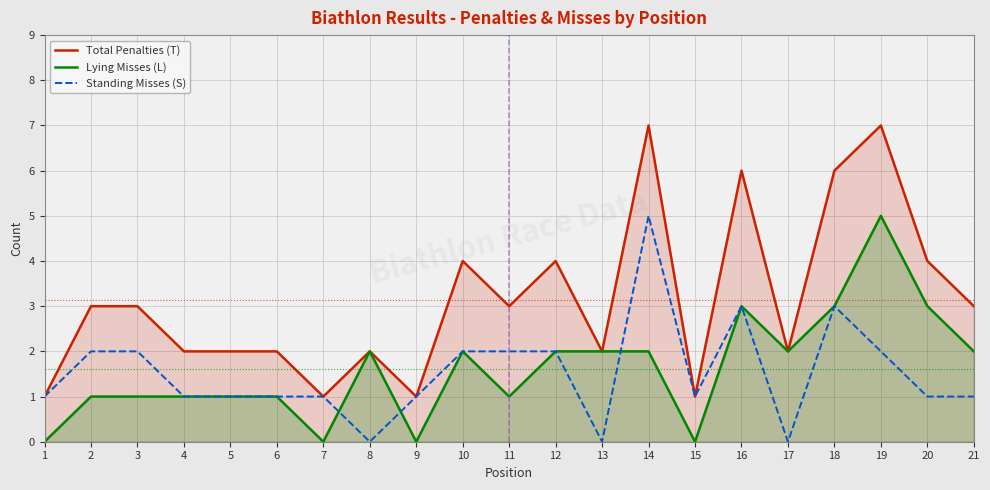

What is the difference between the maximum and minimum values in the Lying Misses (L) series?

5